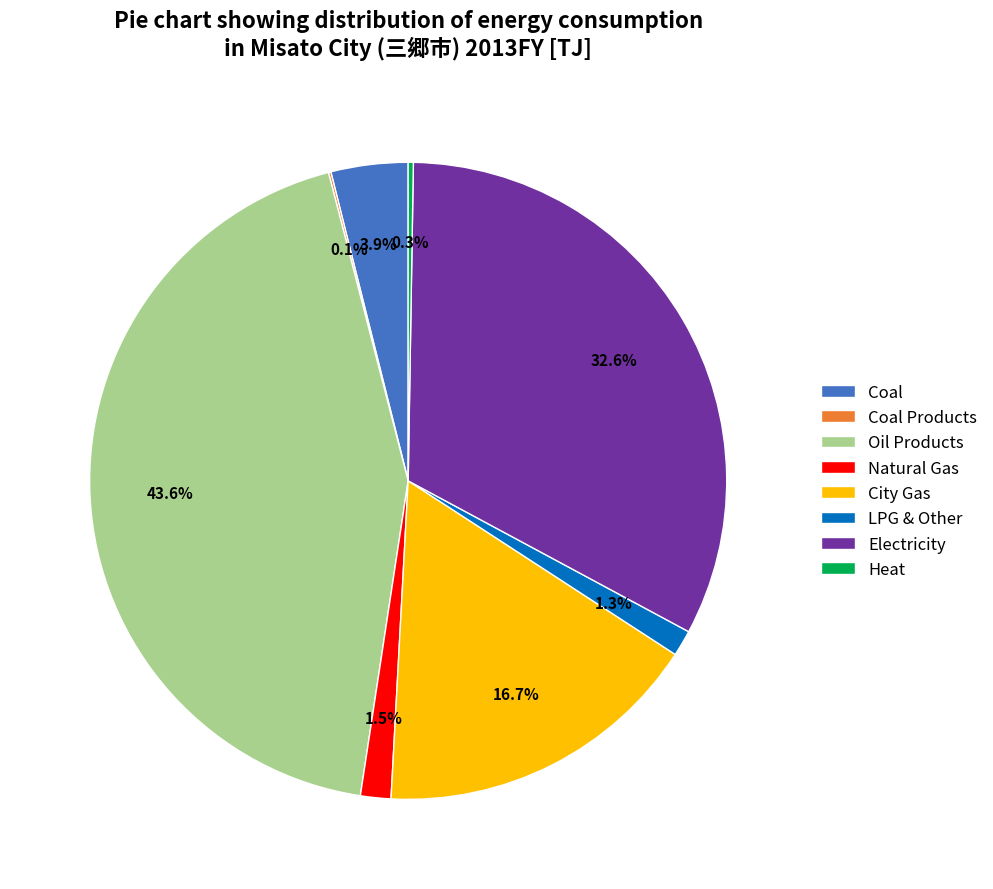

Is there a majority slice in this chart?

No